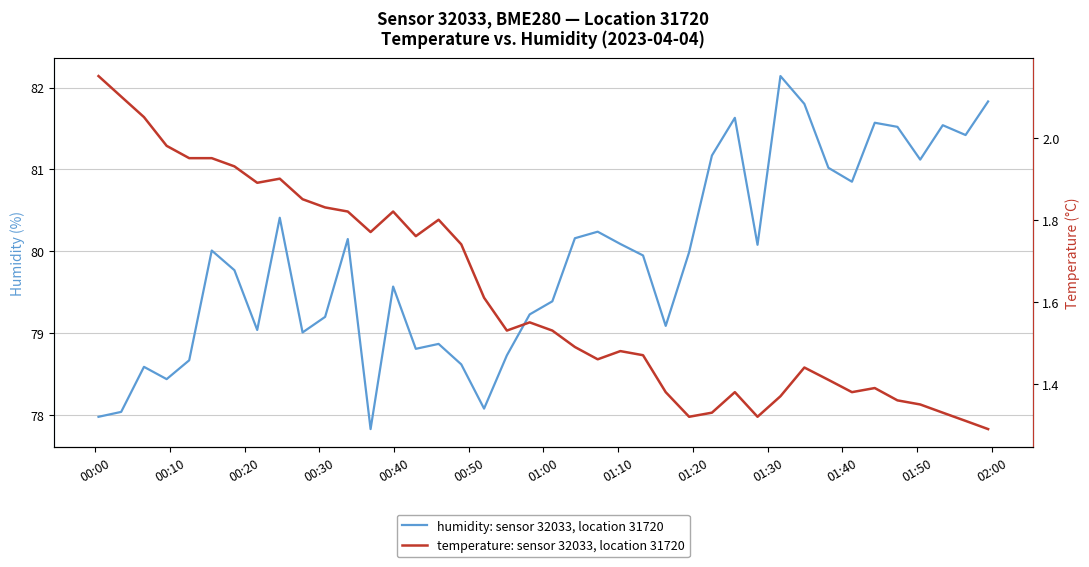

List the series in order of their peak value, lowest first.

temperature: sensor 32033, location 31720, humidity: sensor 32033, location 31720